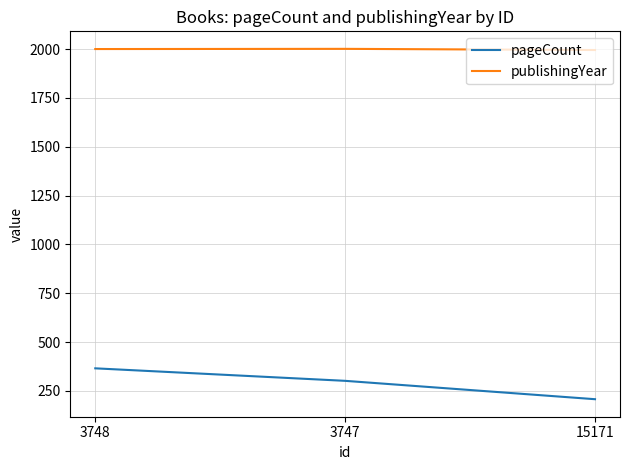

Rank the series by their maximum value, from lowest to highest.

pageCount, publishingYear